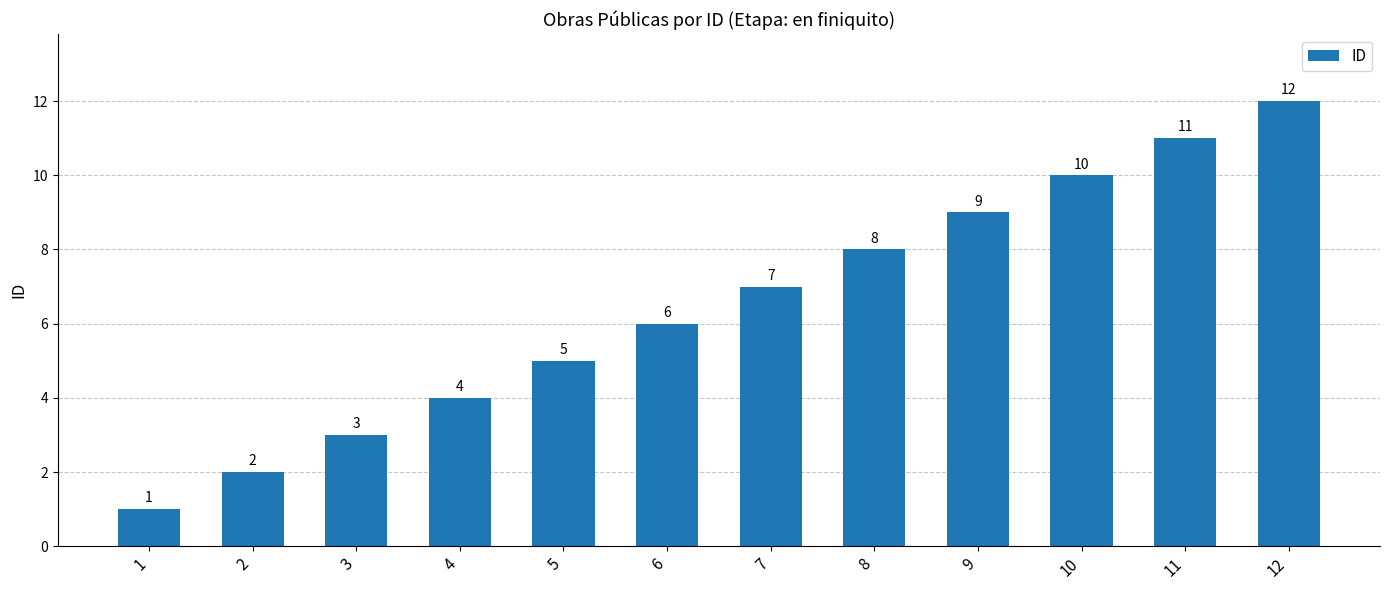

True or false: the data shows 1 at 4.

False